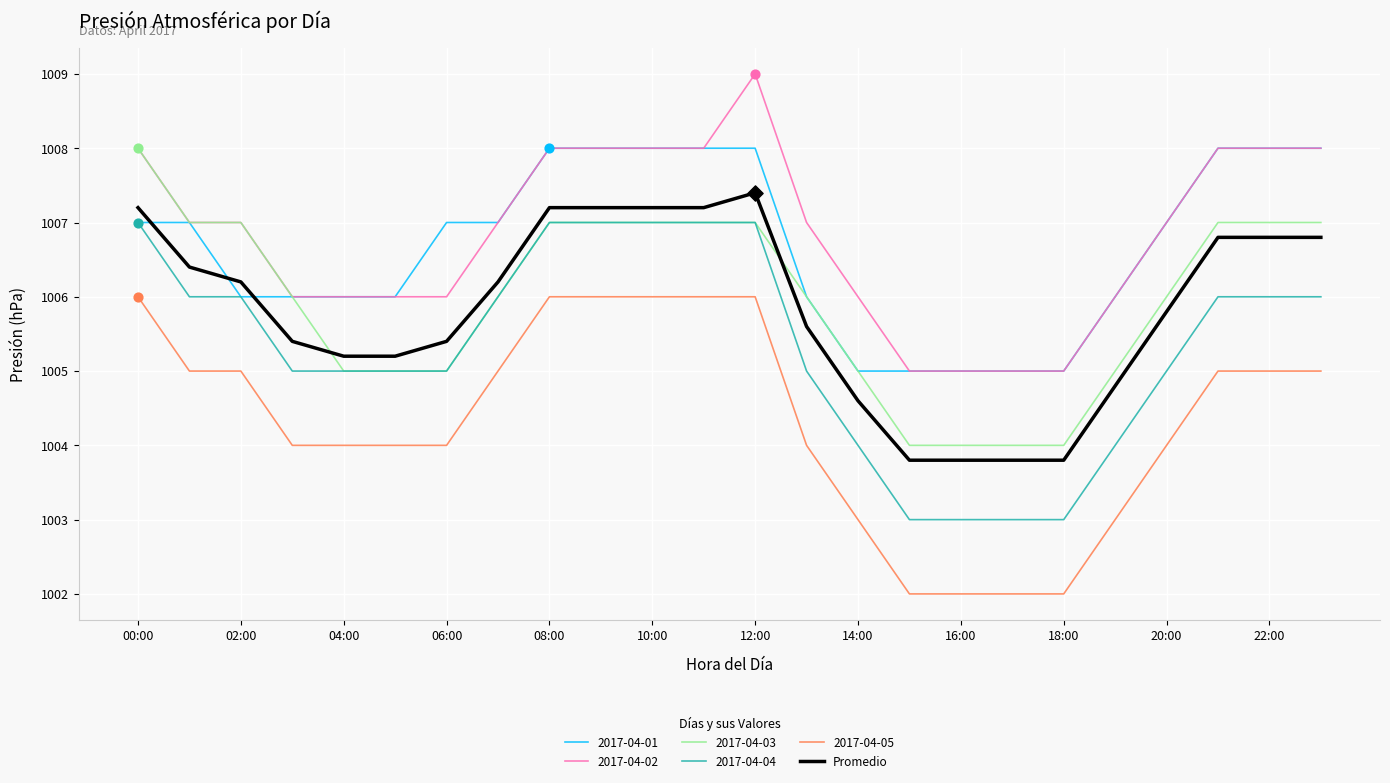

True or false: 2017-04-04 and 2017-04-02 intersect in this chart.

False